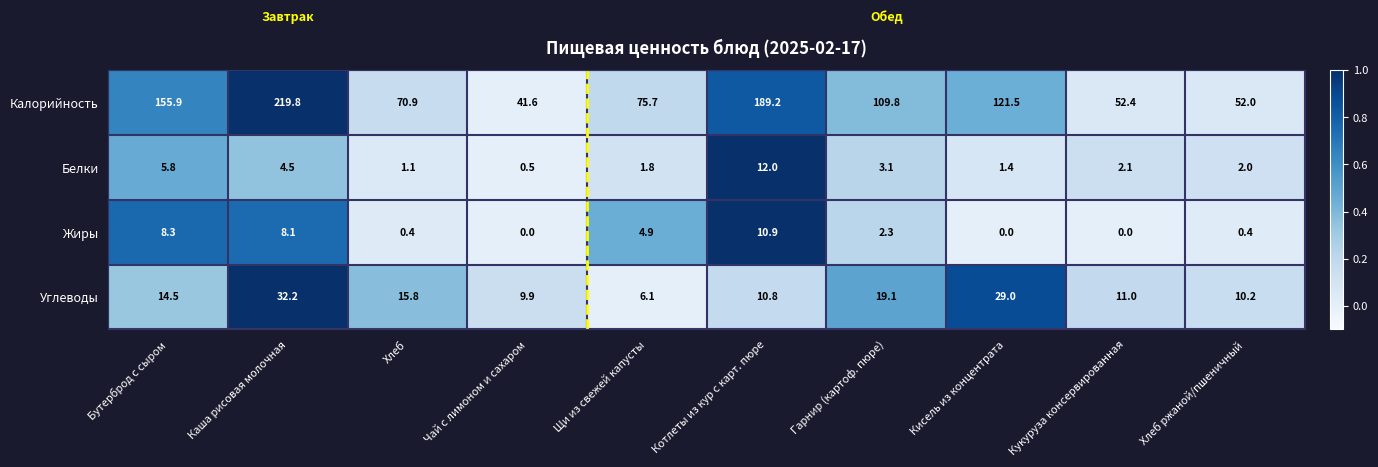

True or false: Белки has a value of 1.9 at Кисель из концентрата.

False